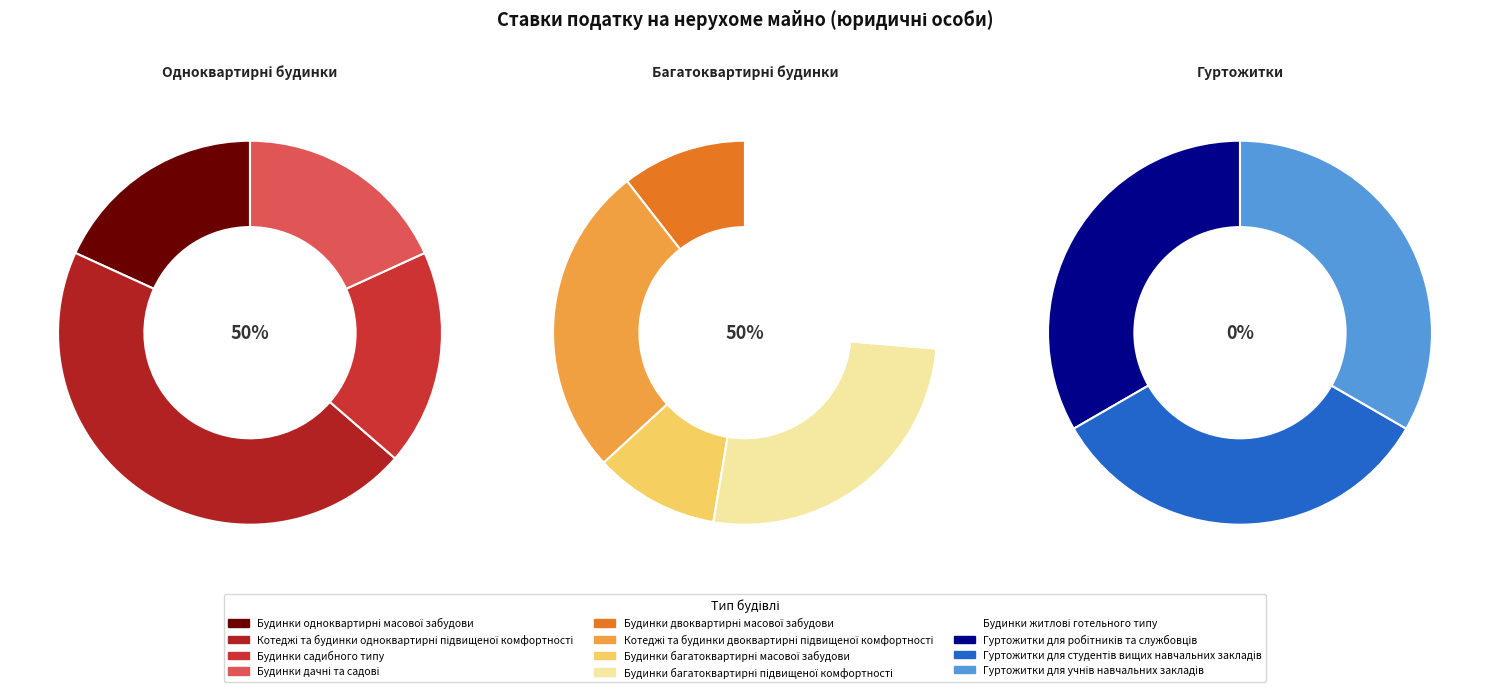

What is the largest slice in the pie chart?

Котеджі та будинки одноквартирні підвищеної комфортності